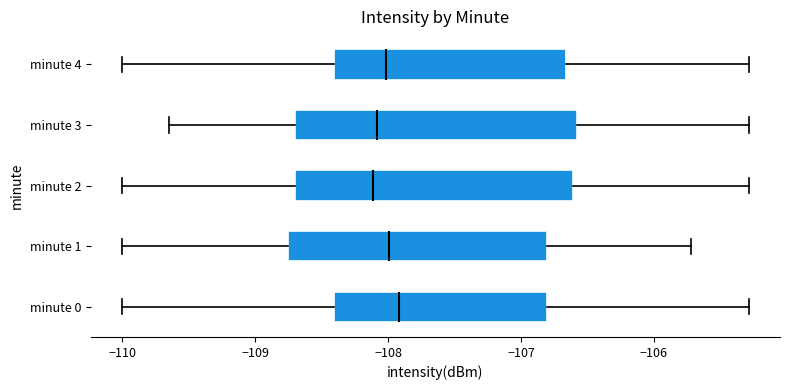

Reading bottom to top, transcribe this box plot: for each box, give where its median line is, the range the box spans, and where its two whiskers end, as read against the x-axis. The values are not printed on the chart, so give them approximately, as read against the axis.

minute 0: median -107.9, box -108.4 to -106.8, whiskers -110.0 to -105.3
minute 1: median -108.0, box -108.8 to -106.8, whiskers -110.0 to -105.7
minute 2: median -108.1, box -108.7 to -106.6, whiskers -110.0 to -105.3
minute 3: median -108.1, box -108.7 to -106.6, whiskers -109.7 to -105.3
minute 4: median -108.0, box -108.4 to -106.7, whiskers -110.0 to -105.3